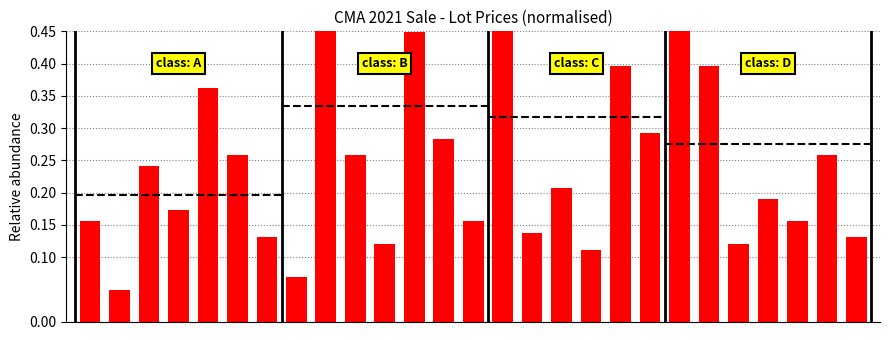

Reading left to right, list all the values displayed in this chart.

0.2	0.0	0.2	0.2	0.4	0.3	0.1	0.1	1.0	0.3	0.1	0.4	0.3	0.2	0.8	0.1	0.2	0.1	0.4	0.3	0.7	0.4	0.1	0.2	0.2	0.3	0.1